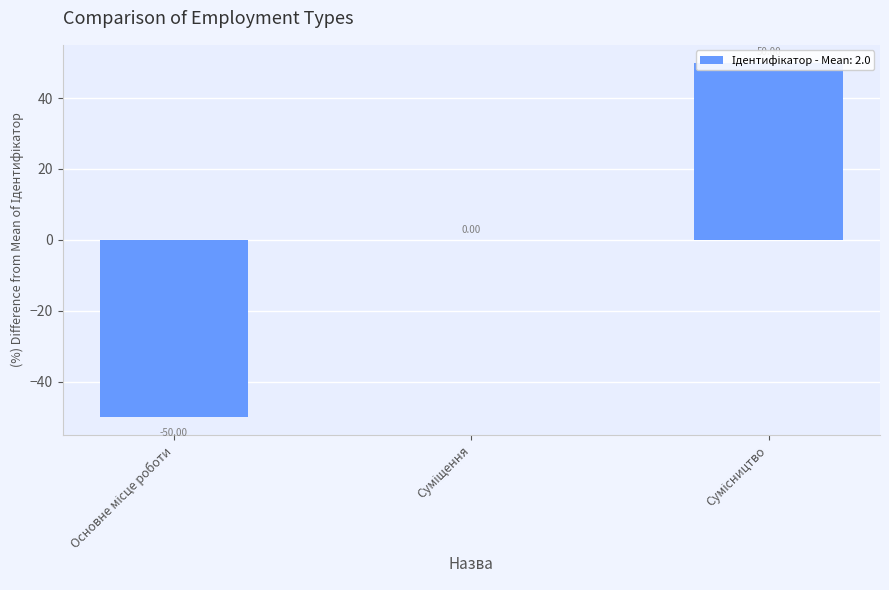

How many values are between -50 and 50?

3